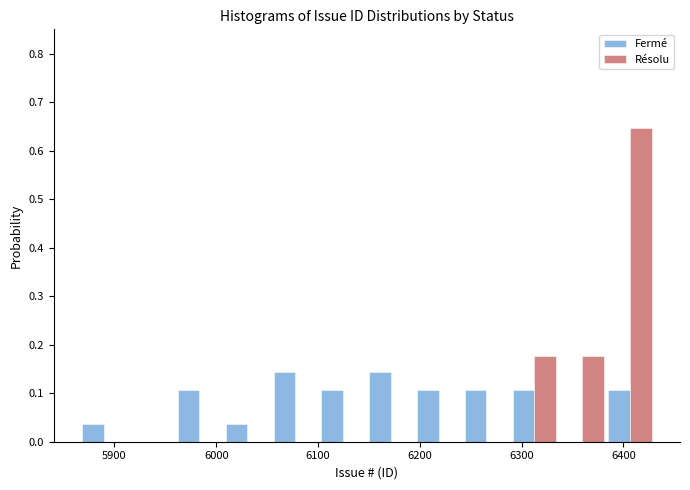

Reading left to right, list every range on the x-axis with the height of the bar of each series over it. Neither the bar edges nor the heights are printed on the chart, so give them approximately, as read against the axes.

5866 to 5913: Fermé=0.04	Résolu=0
5913 to 5960: Fermé=0	Résolu=0
5960 to 6007: Fermé=0.11	Résolu=0
6007 to 6054: Fermé=0.04	Résolu=0
6054 to 6101: Fermé=0.14	Résolu=0
6101 to 6148: Fermé=0.11	Résolu=0
6148 to 6195: Fermé=0.14	Résolu=0
6195 to 6242: Fermé=0.11	Résolu=0
6242 to 6289: Fermé=0.11	Résolu=0
6289 to 6336: Fermé=0.11	Résolu=0.18
6336 to 6383: Fermé=0	Résolu=0.18
6383 to 6430: Fermé=0.11	Résolu=0.65